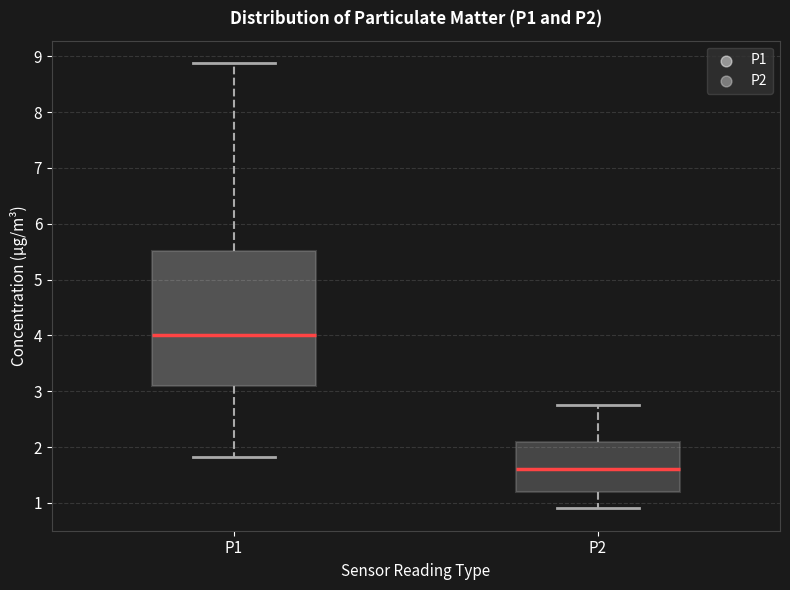

Reading left to right, read every box against the y-axis: the position of its median line, the range the box covers, and the ends of its whiskers. The values are not printed on the chart, so give them approximately, as read against the axis.

P1: median 4.0, box 3.1 to 5.5, whiskers 1.8 to 8.9
P2: median 1.6, box 1.2 to 2.1, whiskers 0.9 to 2.8